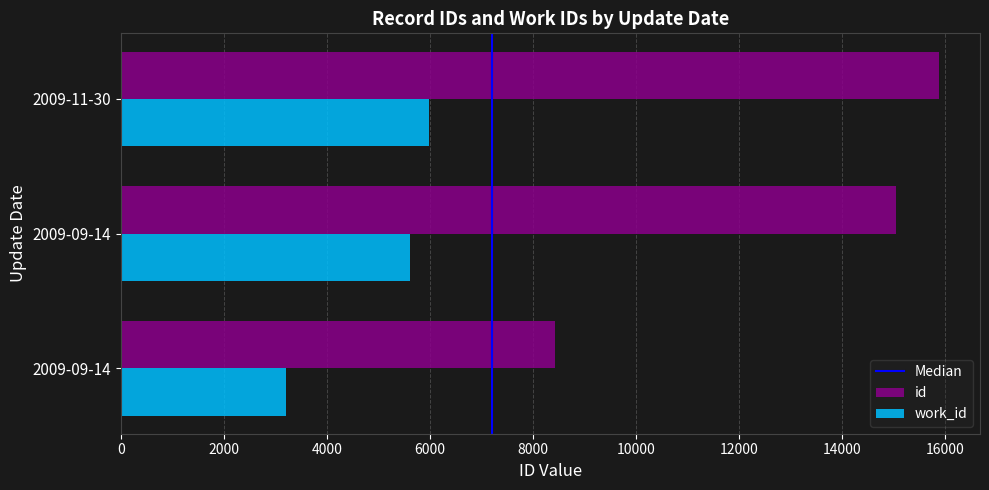

Reading right to left, transcribe all the data shown in this chart.

id: 15884	15041	8420
work_id: 5974	5615	3197